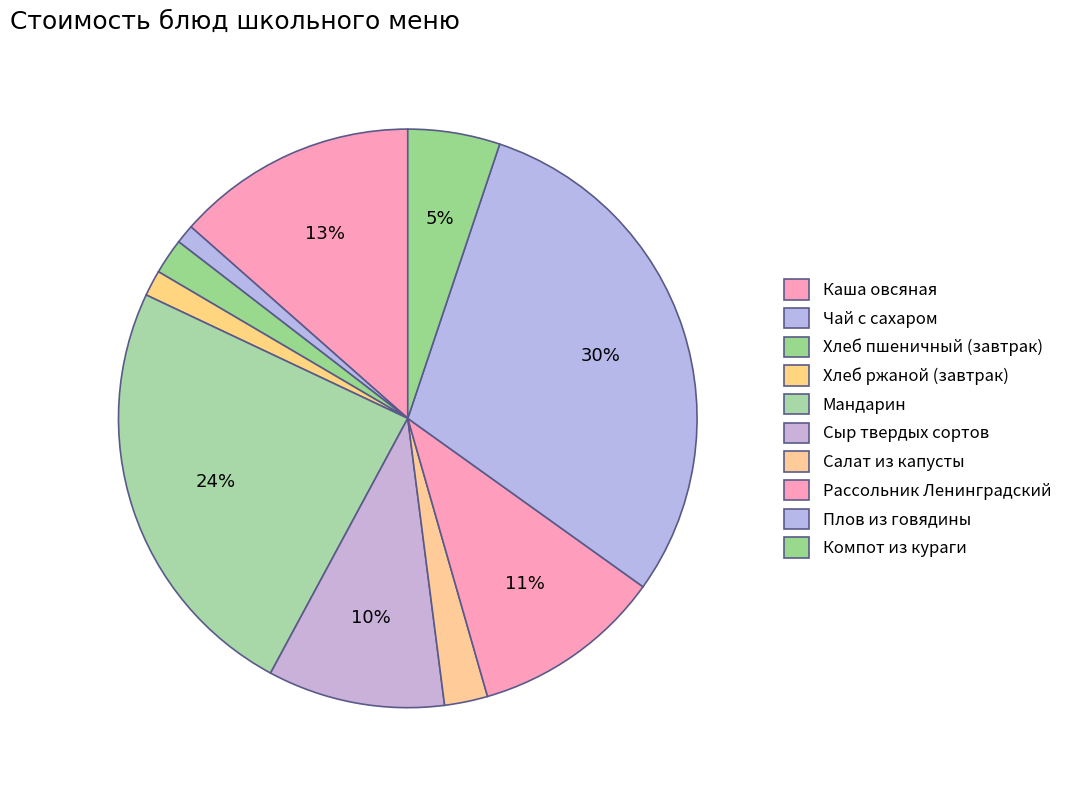

To the nearest percent, what percentage of the pie is Плов из говядины?

30%